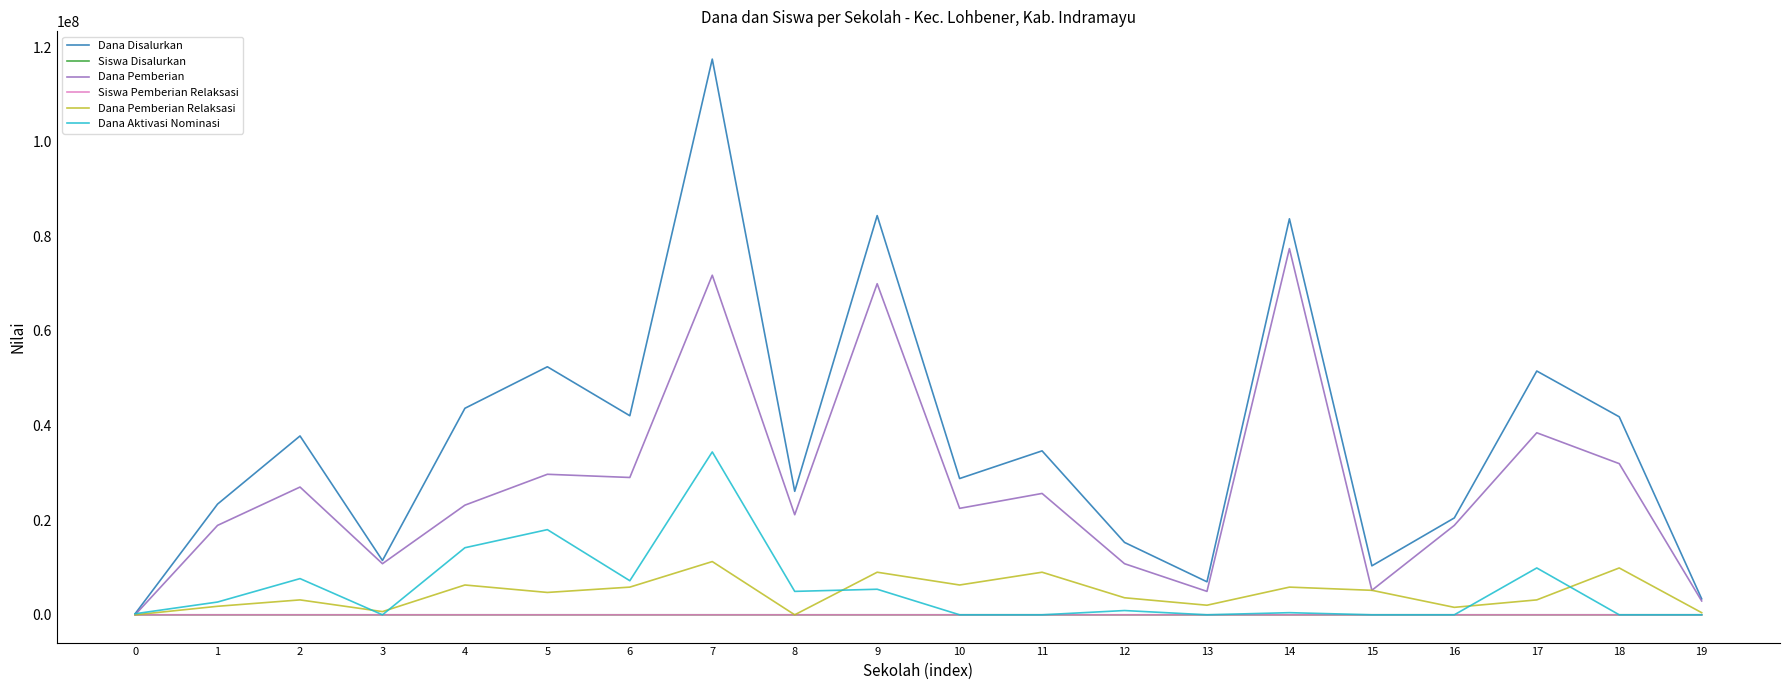

At which category is the sum across all series the highest?

7